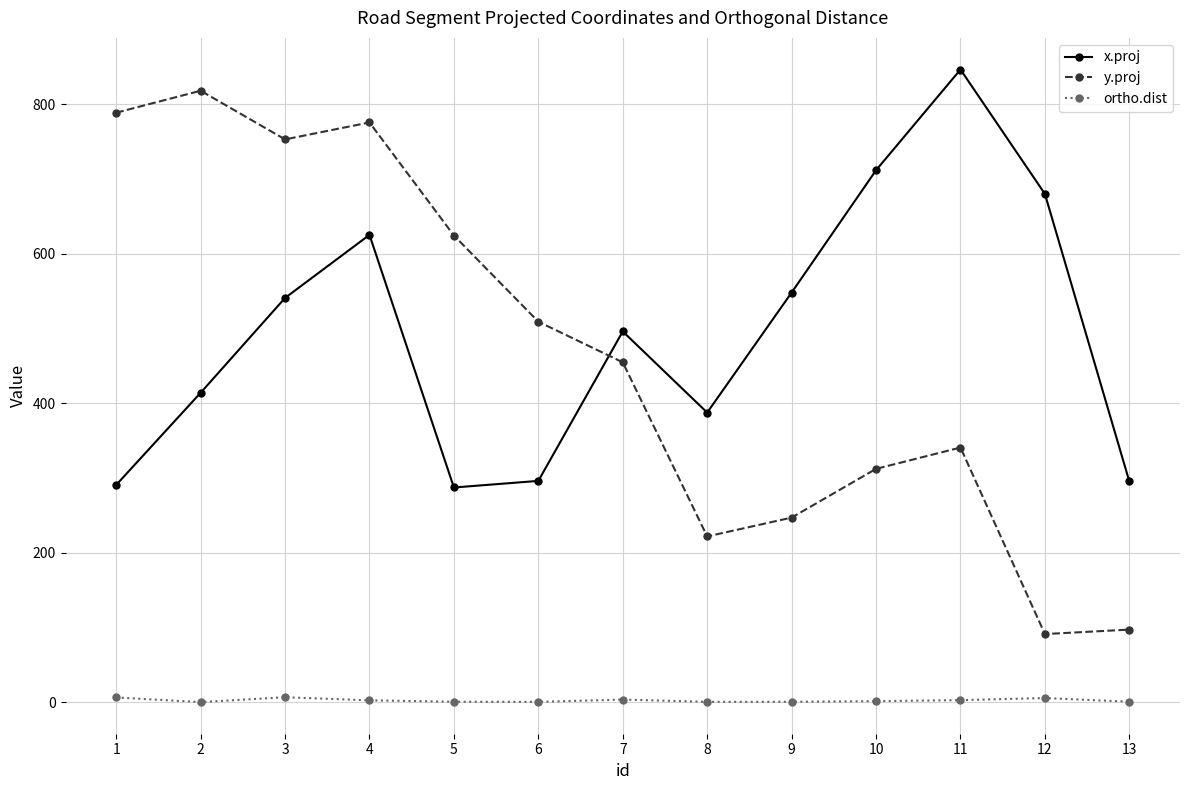

Which series has the widest spread of values?

y.proj